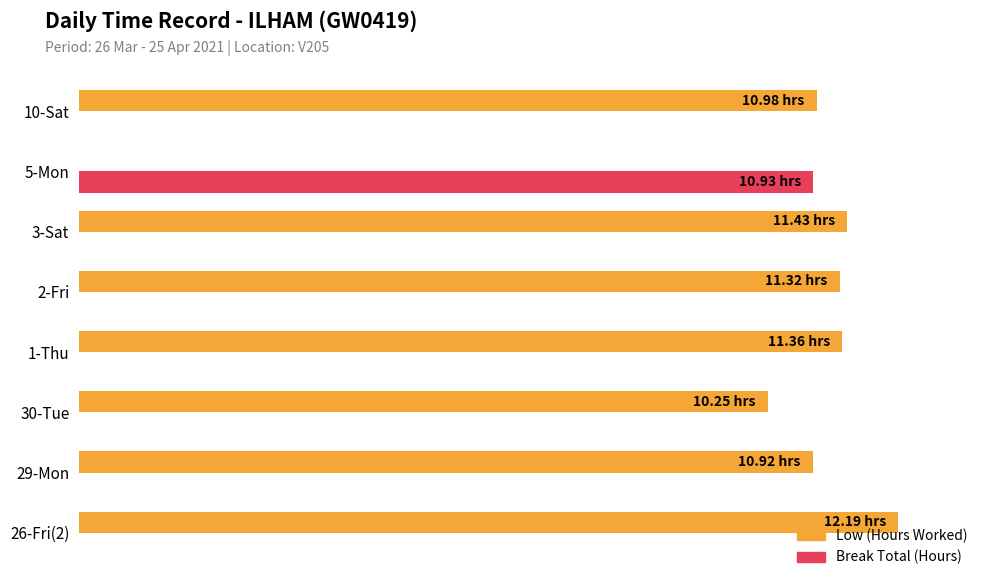

Rank the series by their maximum value, from highest to lowest.

Low (Hours Worked), Break Total (Hours)